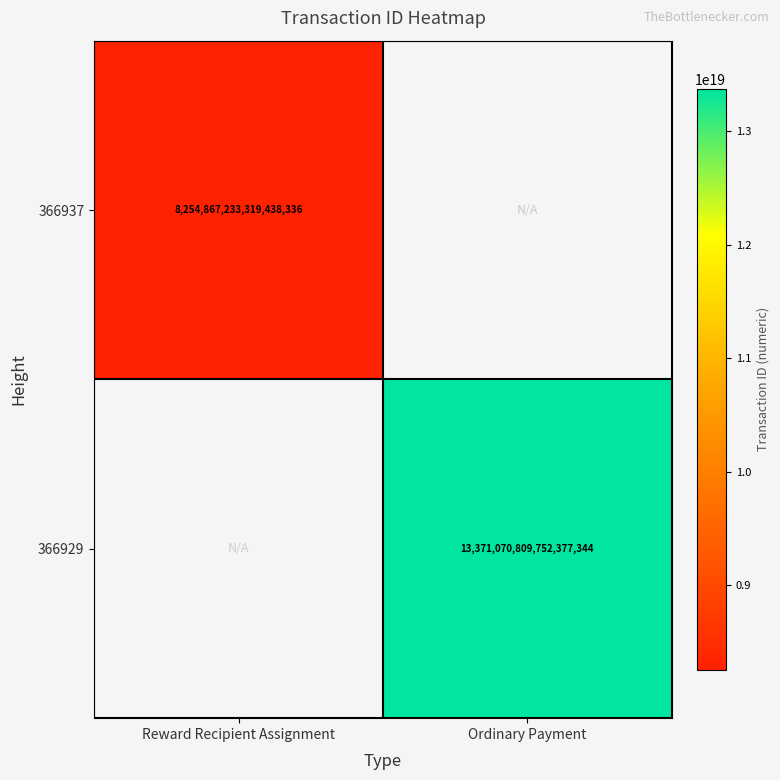

Count the number of data series in this chart.

2